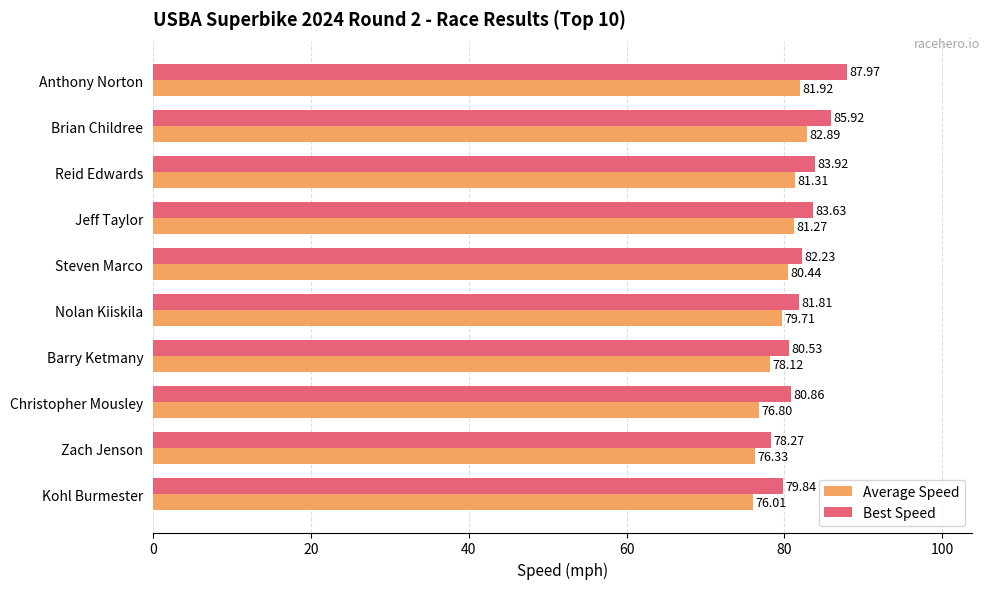

List the series in order of their peak value, lowest first.

Average Speed, Best Speed